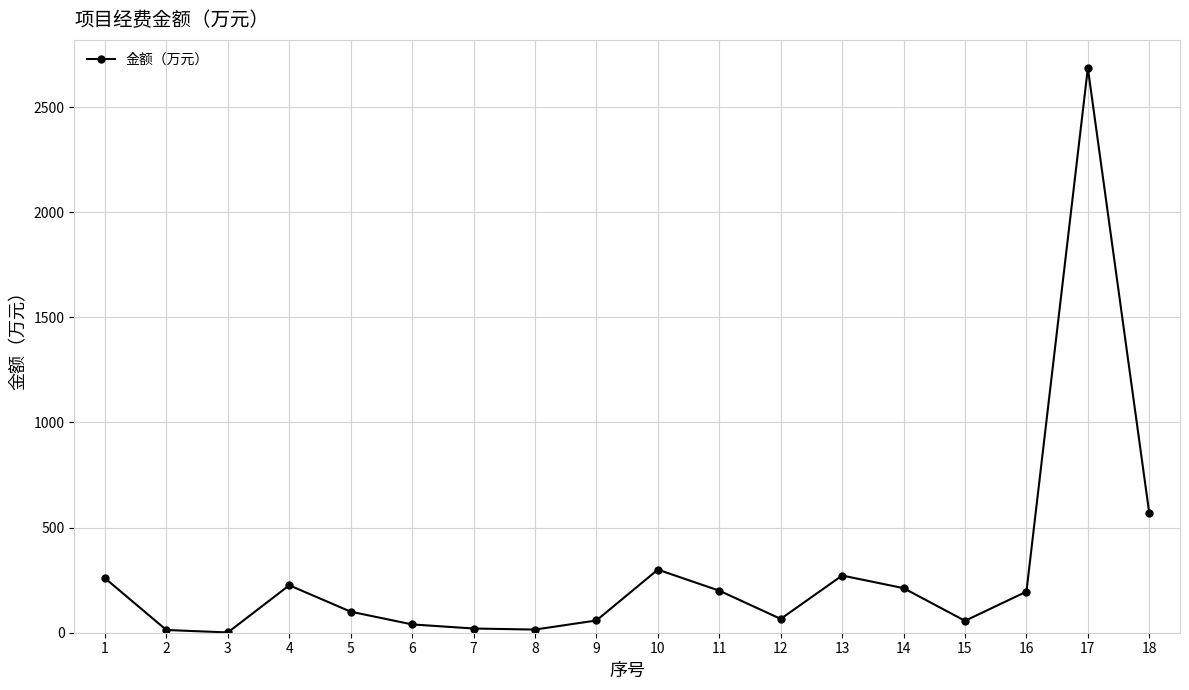

How many categories are shown in the chart?

18